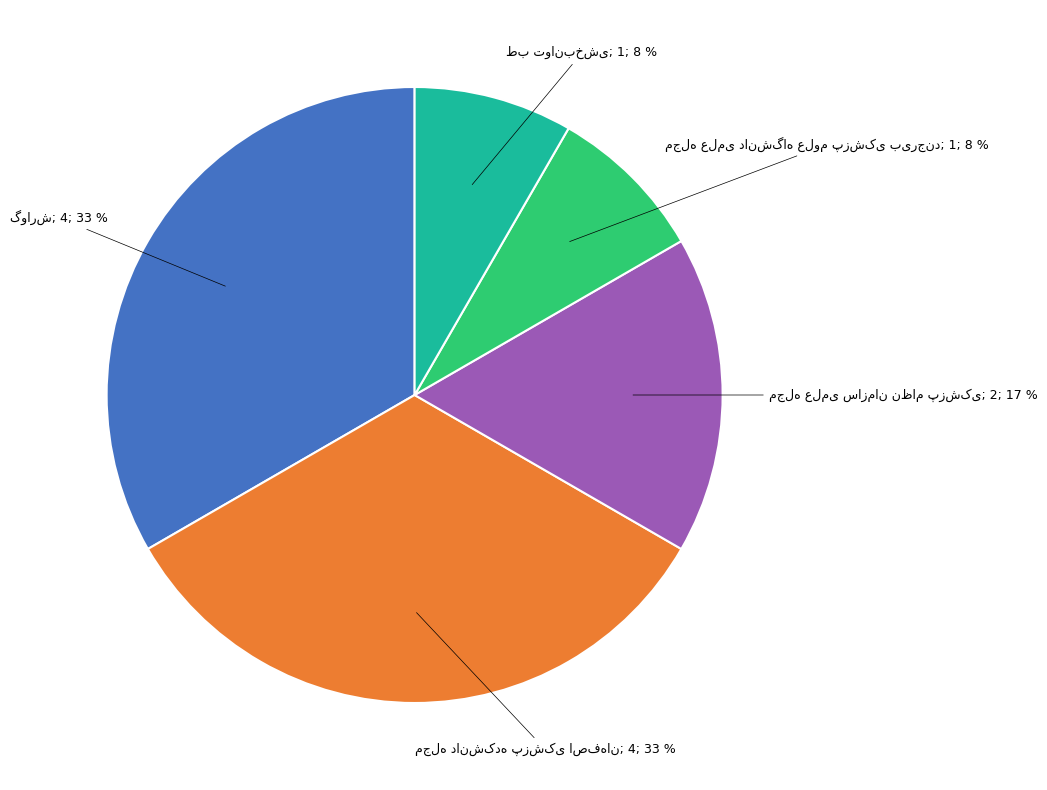

Is there any slice that represents more than half of the pie?

No